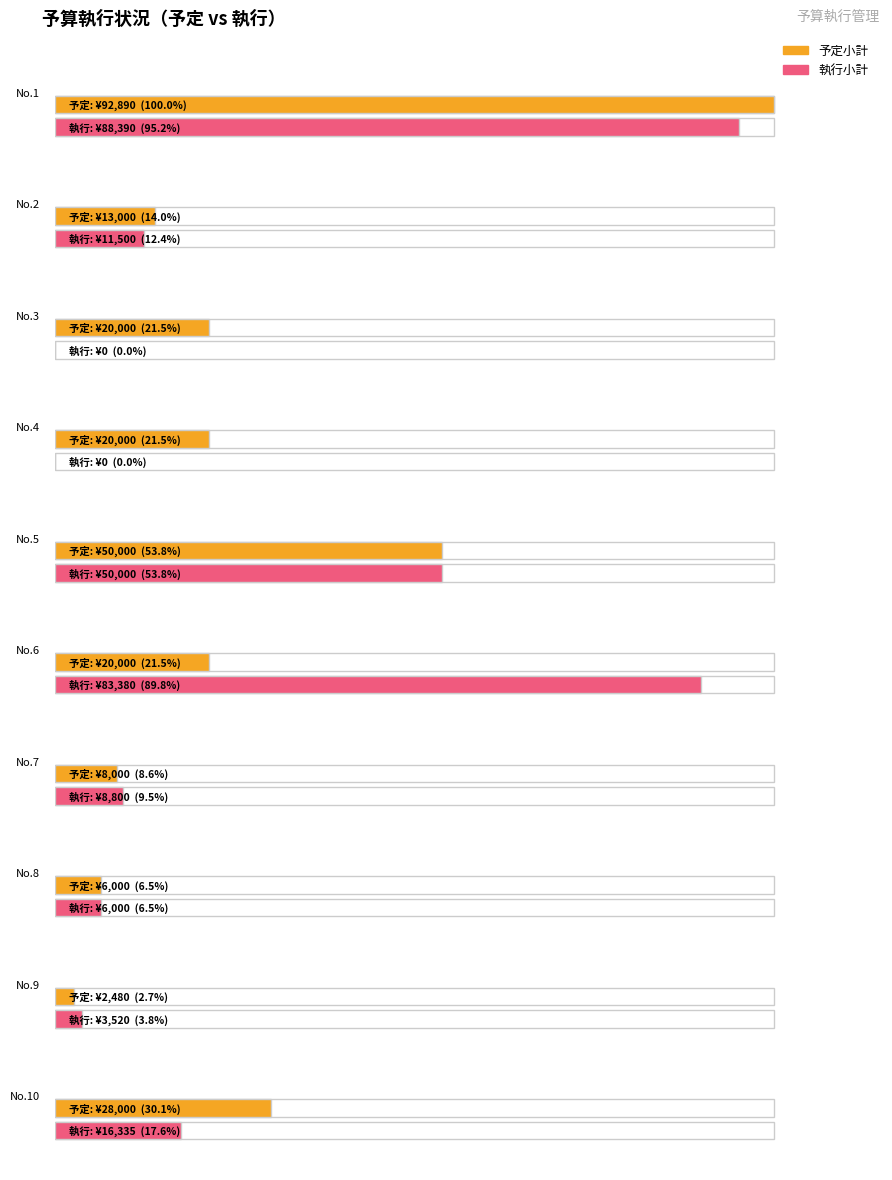

Which series changed the most between 2 and 6?

執行小計